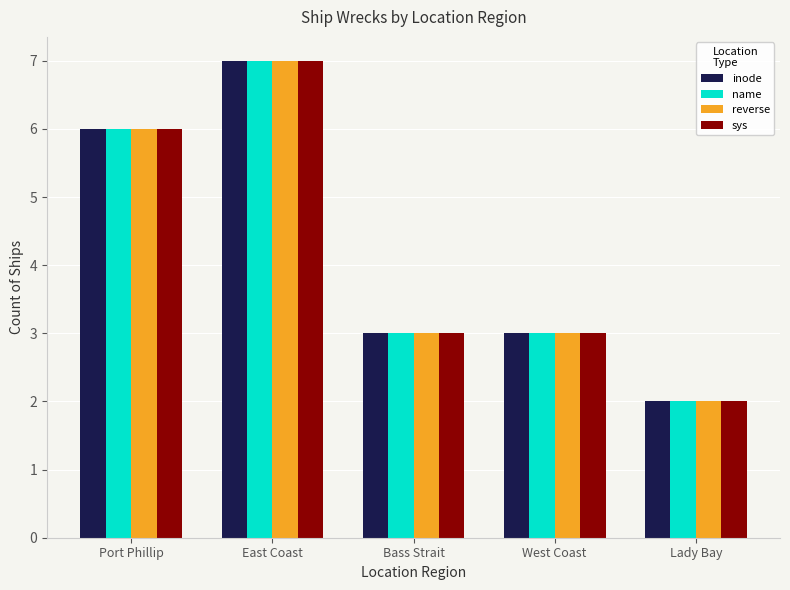

Reading right to left, what are all the values shown in this chart?

inode: Lady Bay=2	West Coast=3	Bass Strait=3	East Coast=7	Port Phillip=6
name: Lady Bay=2	West Coast=3	Bass Strait=3	East Coast=7	Port Phillip=6
reverse: Lady Bay=2	West Coast=3	Bass Strait=3	East Coast=7	Port Phillip=6
sys: Lady Bay=2	West Coast=3	Bass Strait=3	East Coast=7	Port Phillip=6